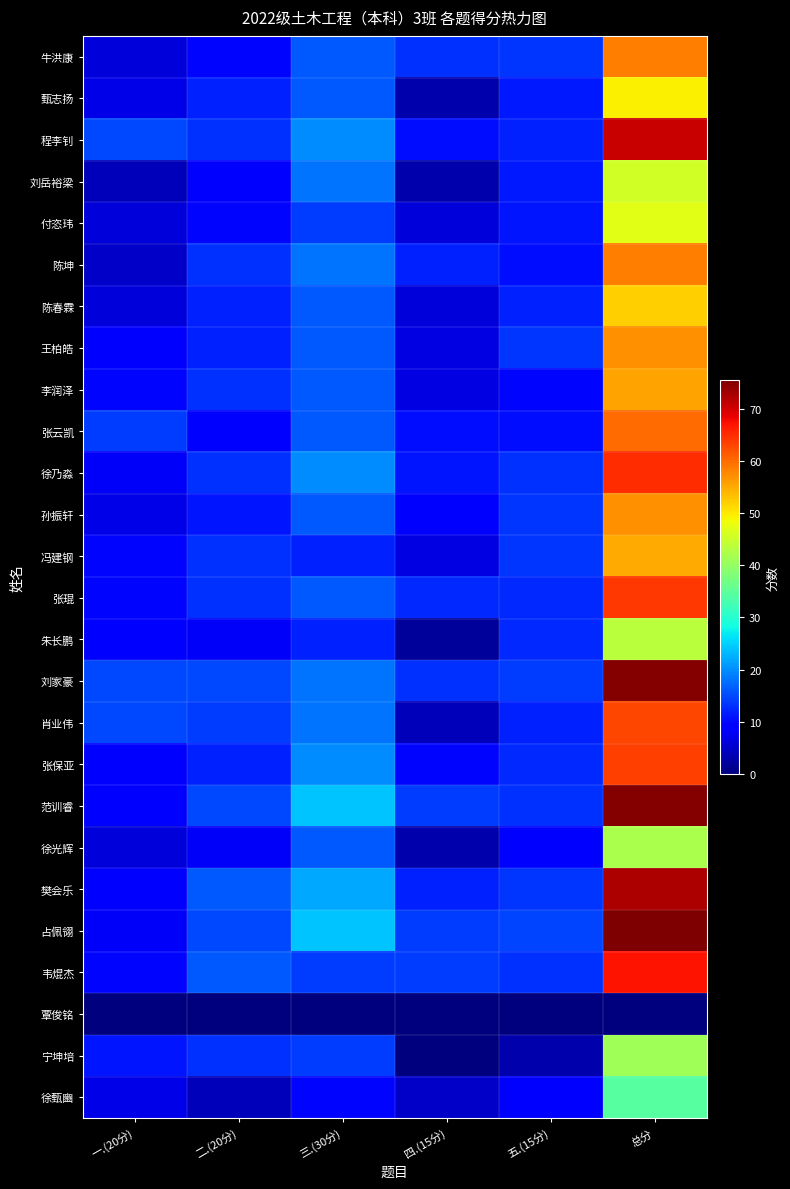

How many data points does each series have?

6